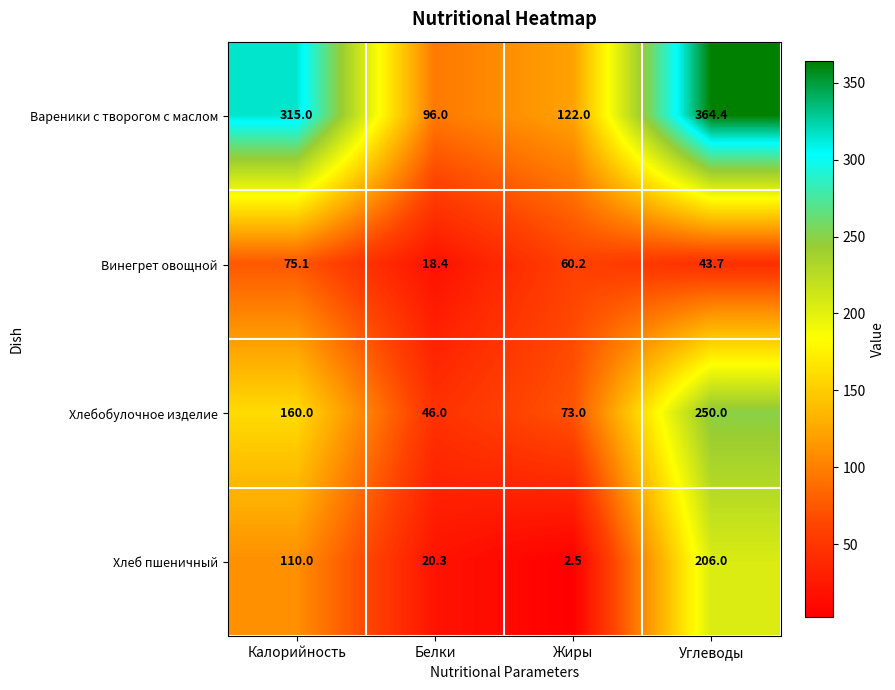

Reading right to left, transcribe all the data shown in this chart.

Вареники с творогом с маслом: 364.4	122.0	96.0	315.0
Винегрет овощной: 43.7	60.2	18.4	75.1
Хлебобулочное изделие: 250.0	73.0	46.0	160.0
Хлеб пшеничный: 206.0	2.5	20.3	110.0